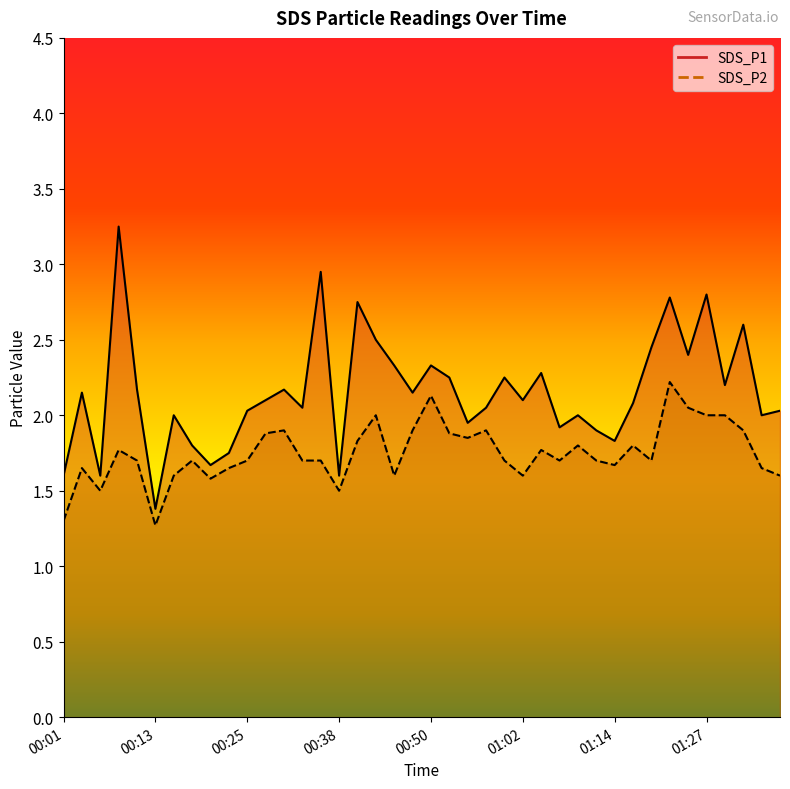

Reading right to left, transcribe all the data shown in this chart.

SDS_P1: 2.0	2.0	2.6	2.2	2.8	2.4	2.8	2.5	2.1	1.8	1.9	2.0	1.9	2.3	2.1	2.2	2.0	1.9	2.2	2.3	2.1	2.3	2.5	2.8	1.6	3.0	2.0	2.2	2.1	2.0	1.8	1.7	1.8	2.0	1.4	2.2	3.2	1.6	2.1	1.6
SDS_P2: 1.6	1.6	1.9	2.0	2.0	2.0	2.2	1.7	1.8	1.7	1.7	1.8	1.7	1.8	1.6	1.7	1.9	1.9	1.9	2.1	1.9	1.6	2.0	1.8	1.5	1.7	1.7	1.9	1.9	1.7	1.6	1.6	1.7	1.6	1.3	1.7	1.8	1.5	1.6	1.3